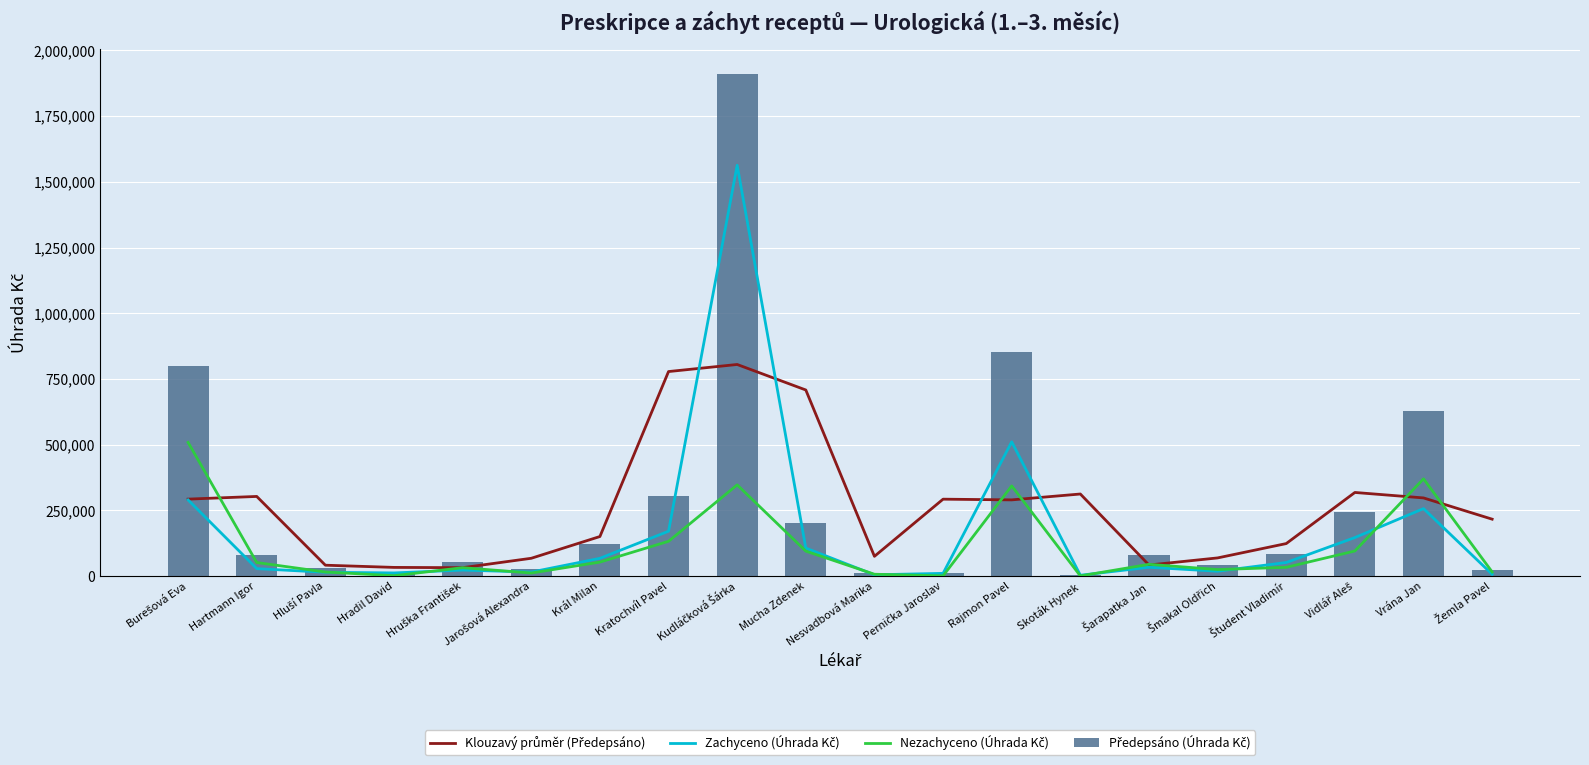

The Zachyceno (Úhrada Kč) series shows 10233.0 at Hruška František. True or false?

False